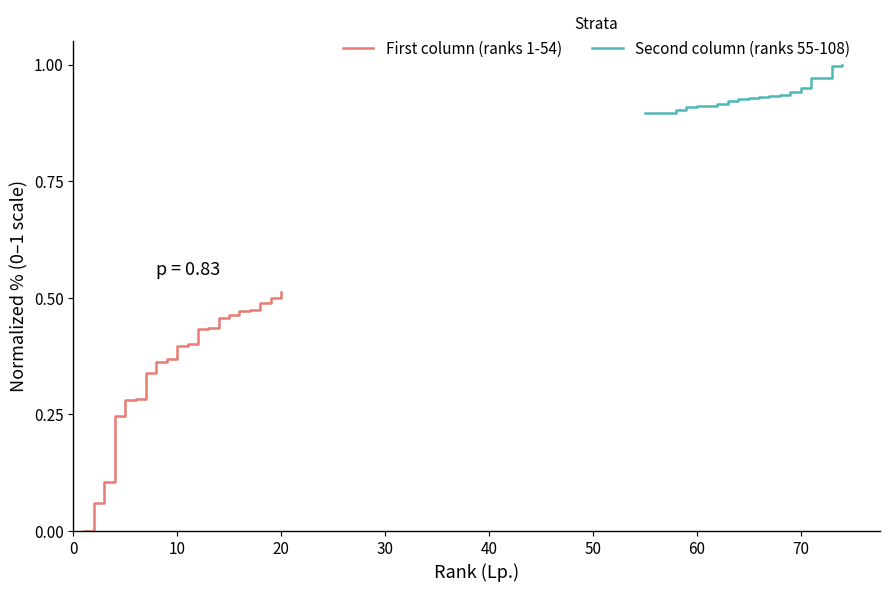

The value of Second column (ranks 55-108) at 60 is 1.6. True or false?

False